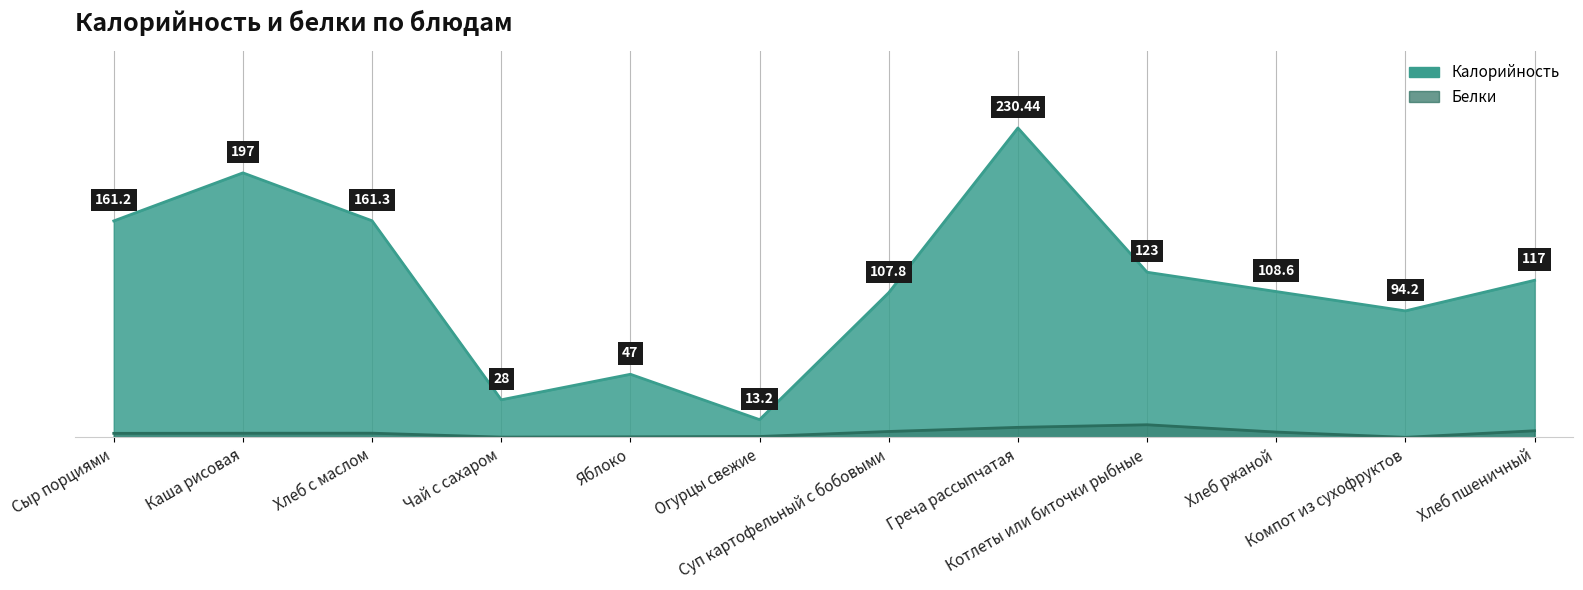

List the series in order of their peak value, highest first.

Калорийность, Белки